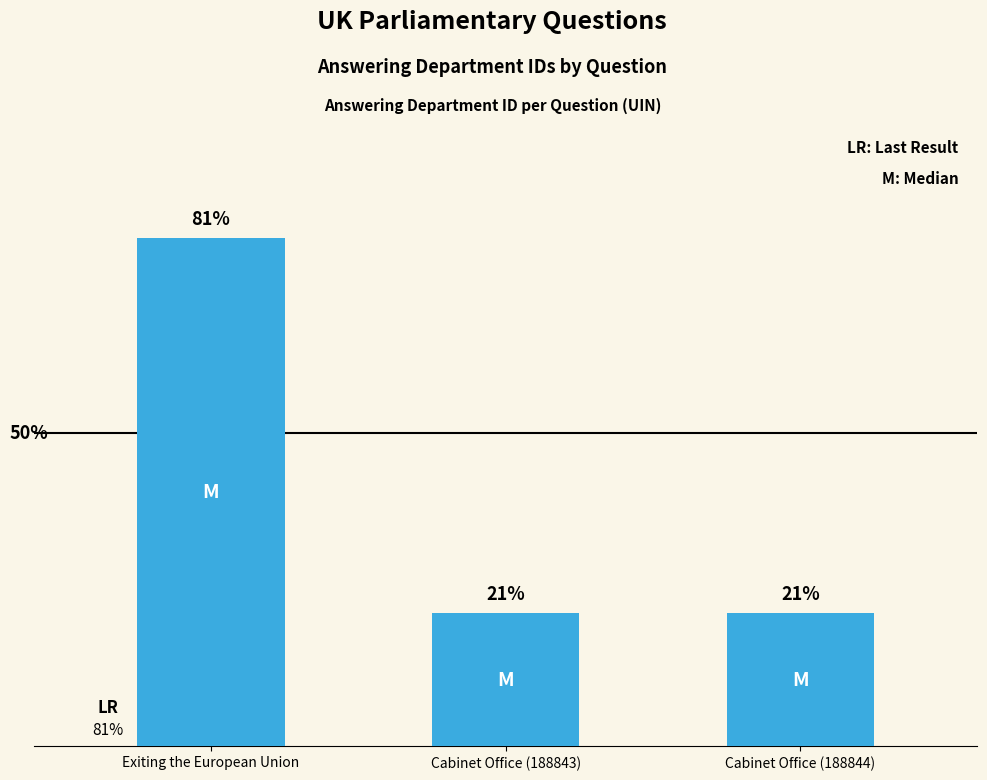

The chart shows a value of 53 at Cabinet Office (188843). True or false?

True